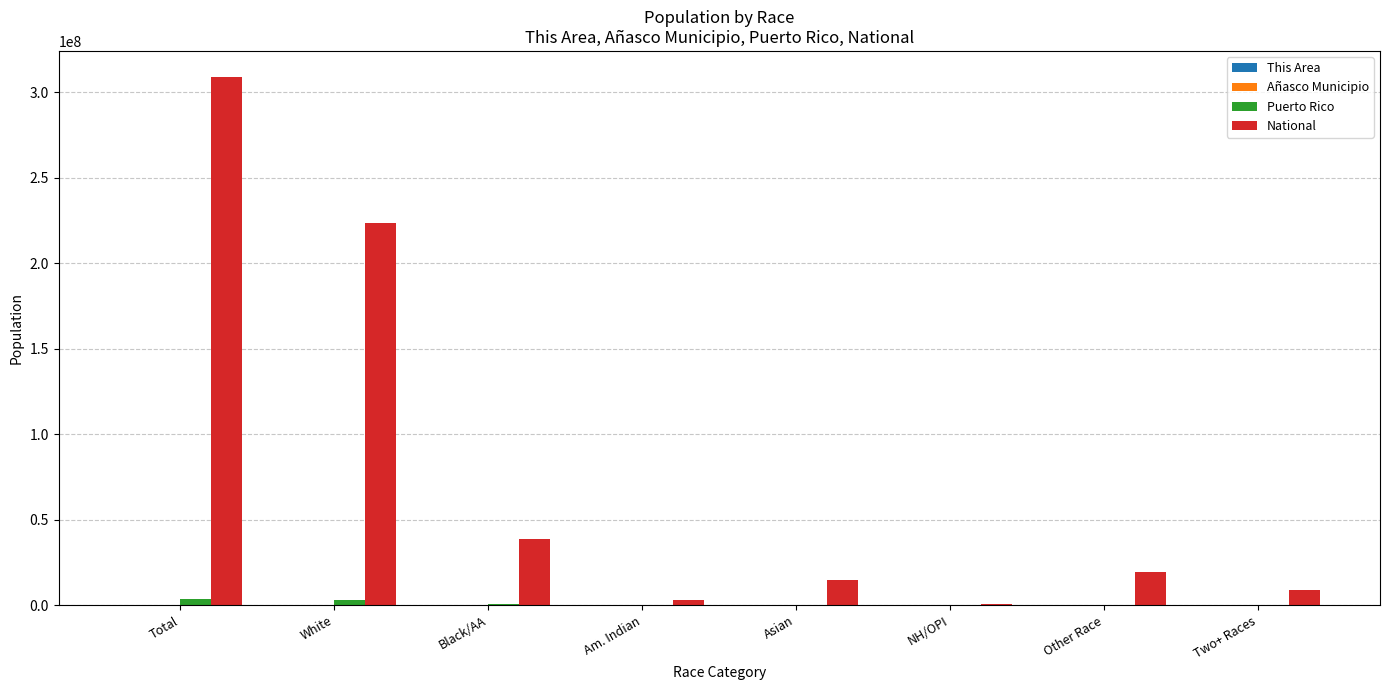

Is it true that National equals 308745538 at Total?

True